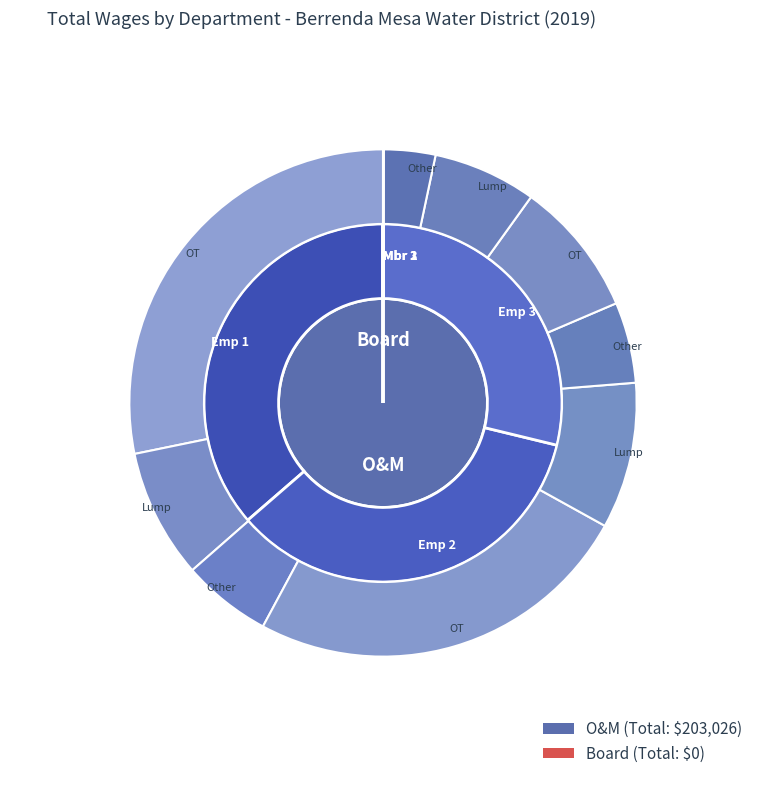

How many slices are in this pie chart?

3